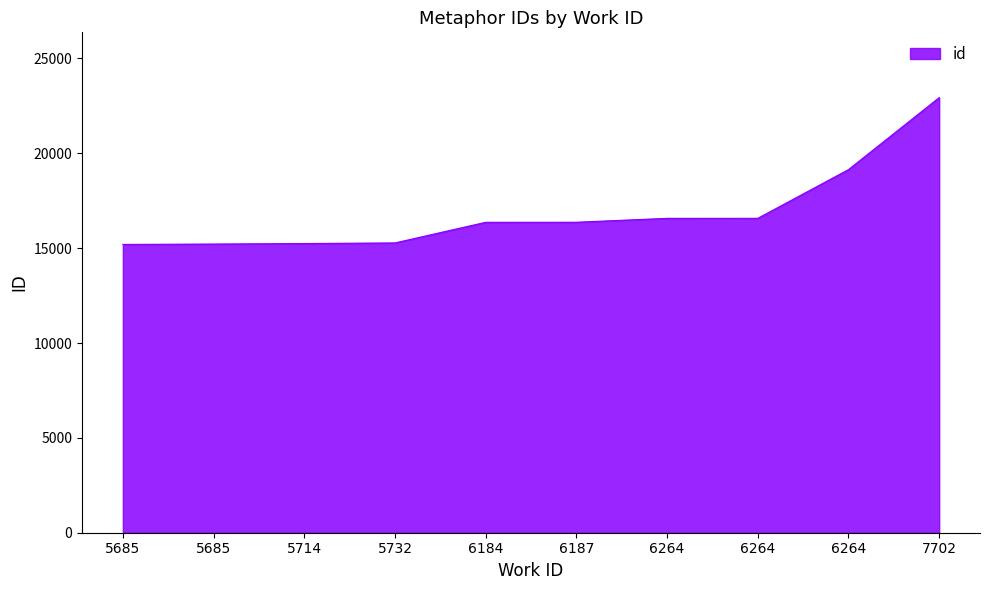

Reading right to left, extract all data points from this chart.

7702=22935	6264=19140	6264=16572	6264=16571	6187=16365	6184=16362	5732=15275	5714=15243	5685=15216	5685=15196